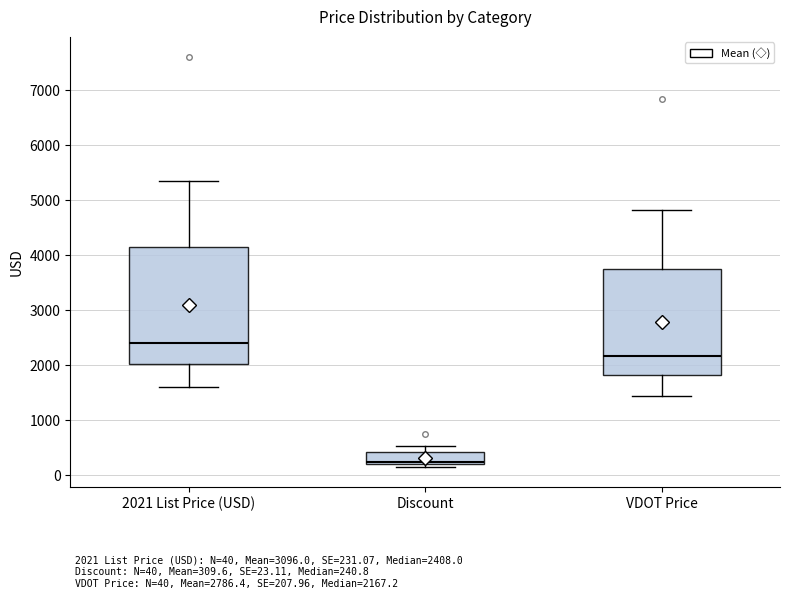

Which box's median line is the highest?

2021 List Price (USD)